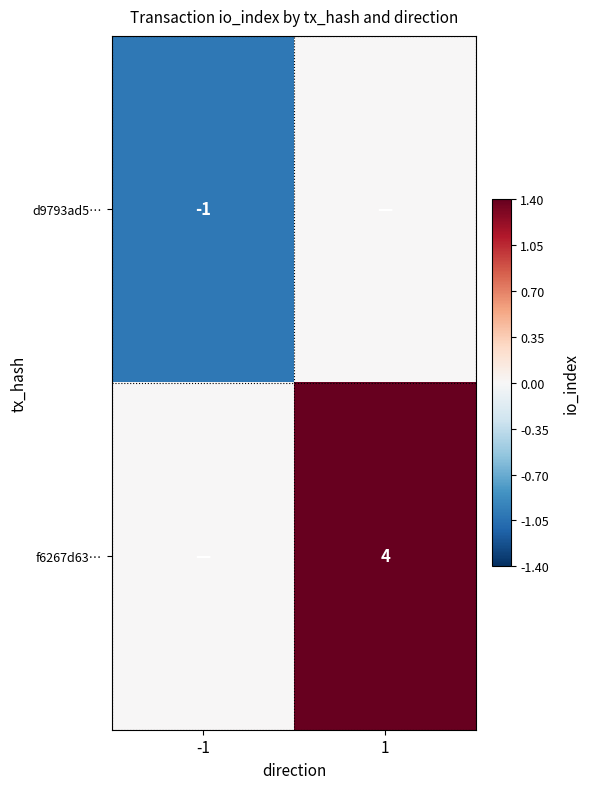

What is the spread (max minus min) of values at 1?

4